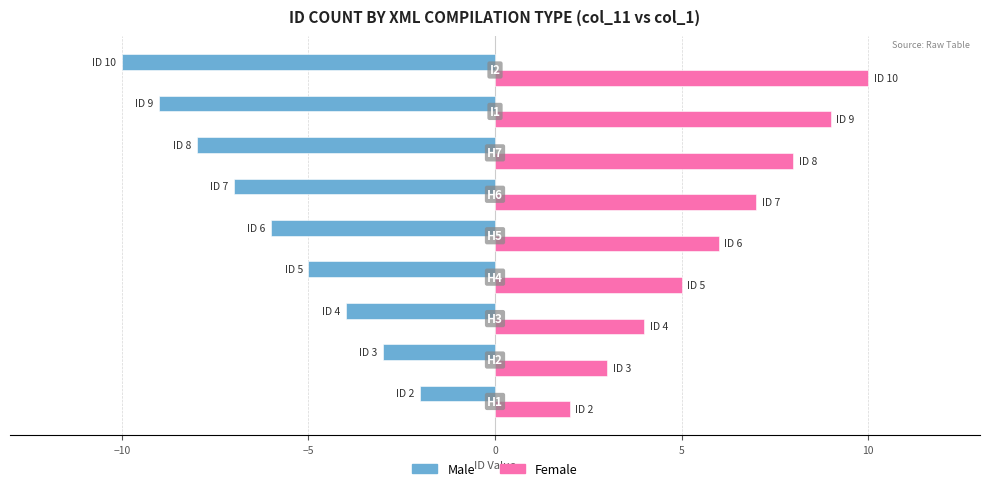

List the series in order of their peak value, lowest first.

Male, Female